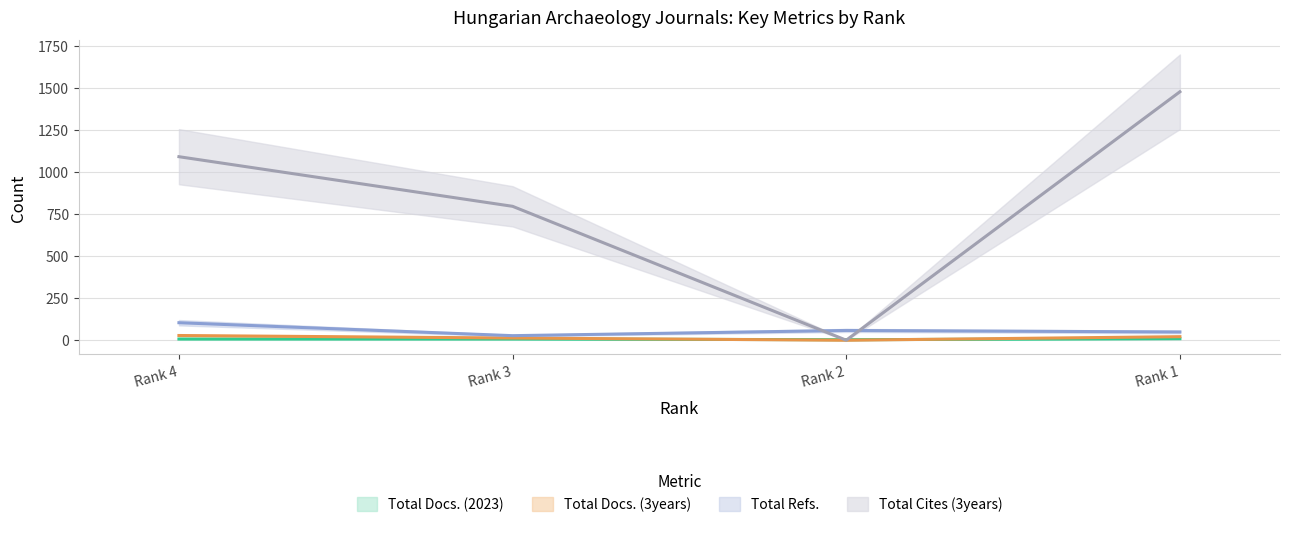

What is the difference between the Total Docs. (3years) values at Rank 3 and Rank 2?

13